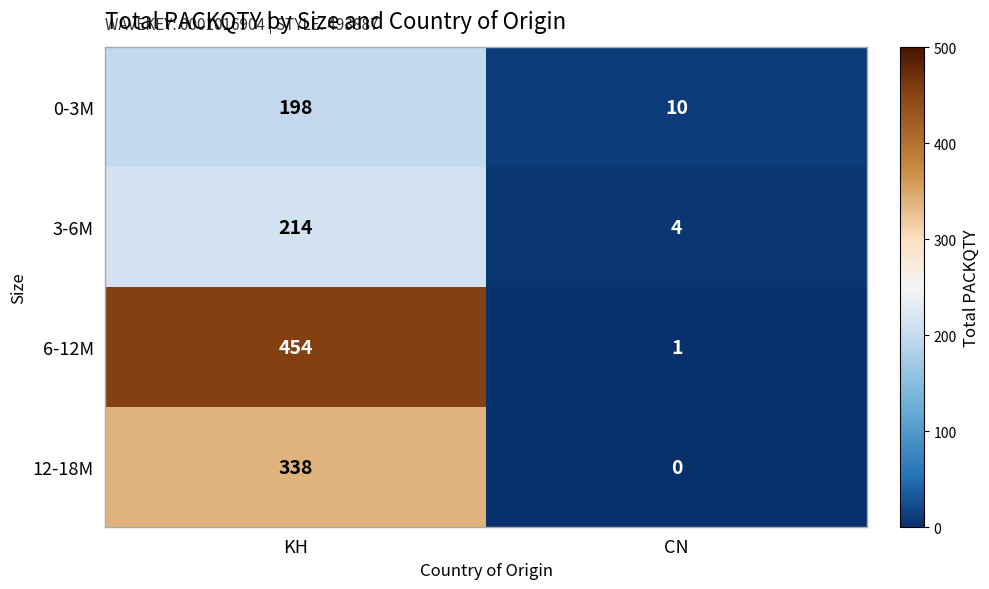

Read the 12-18M value at KH.

338